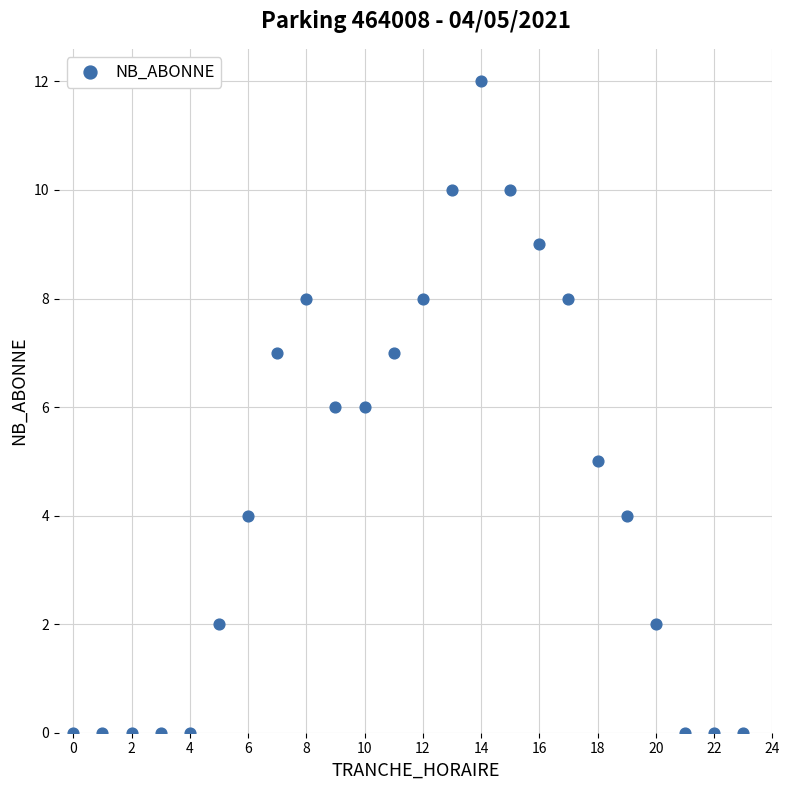

What is the range of X values (max minus min)?

23